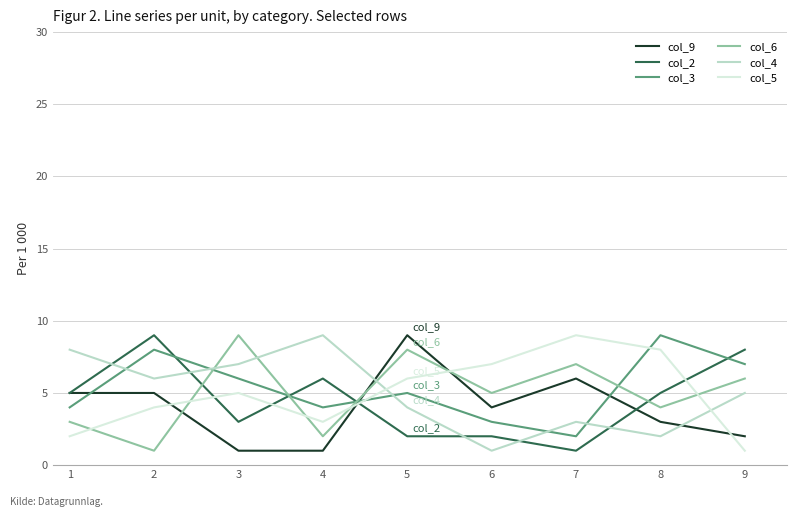

Reading left to right, transcribe all the data shown in this chart.

col_9: 1=5	2=5	3=1	4=1	5=9	6=4	7=6	8=3	9=2
col_2: 1=5	2=9	3=3	4=6	5=2	6=2	7=1	8=5	9=8
col_3: 1=4	2=8	3=6	4=4	5=5	6=3	7=2	8=9	9=7
col_6: 1=3	2=1	3=9	4=2	5=8	6=5	7=7	8=4	9=6
col_4: 1=8	2=6	3=7	4=9	5=4	6=1	7=3	8=2	9=5
col_5: 1=2	2=4	3=5	4=3	5=6	6=7	7=9	8=8	9=1